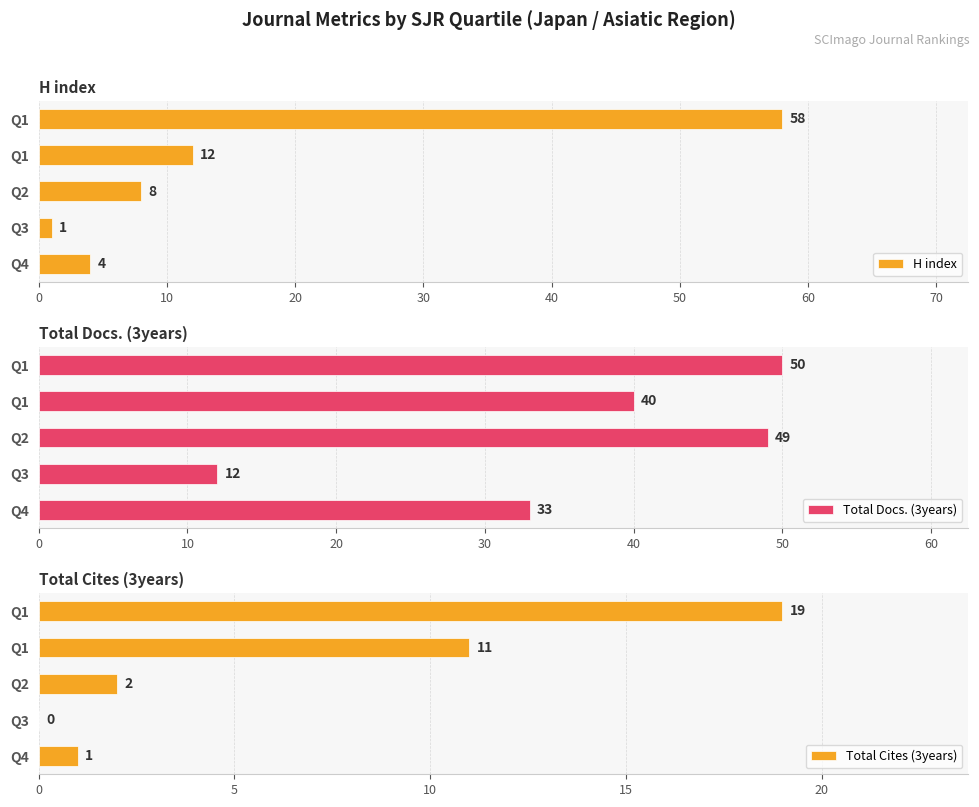

What are all the series names shown in the legend?

H index, Total Docs. (3years), Total Cites (3years)